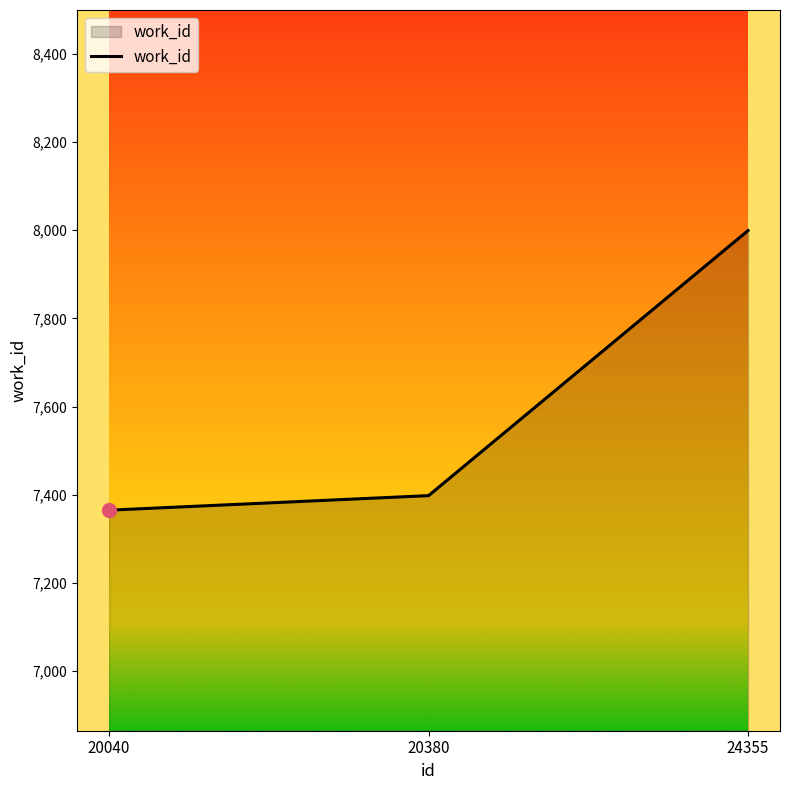

What value does the data have at 20380?

7398